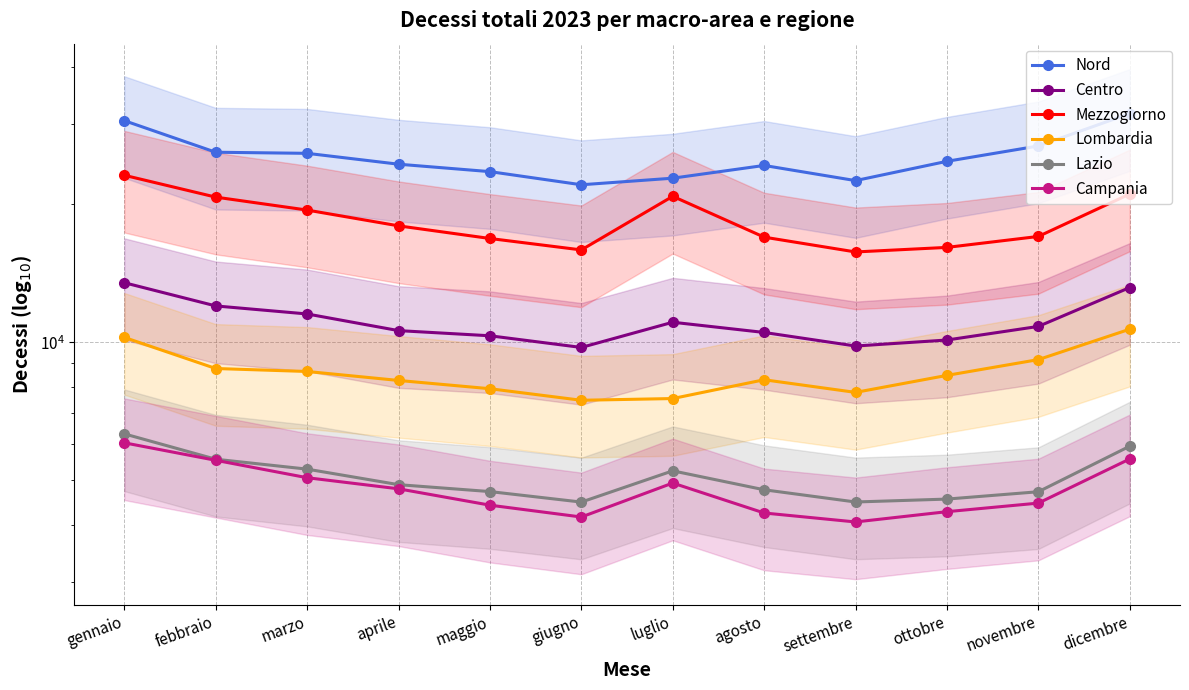

The Lombardia series shows 5273 at marzo. True or false?

False